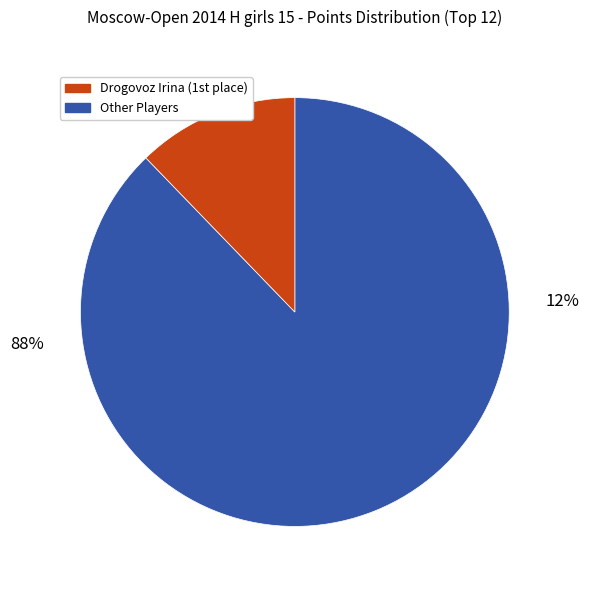

To the nearest percent, what portion does Todua Anastasia represent?

7%